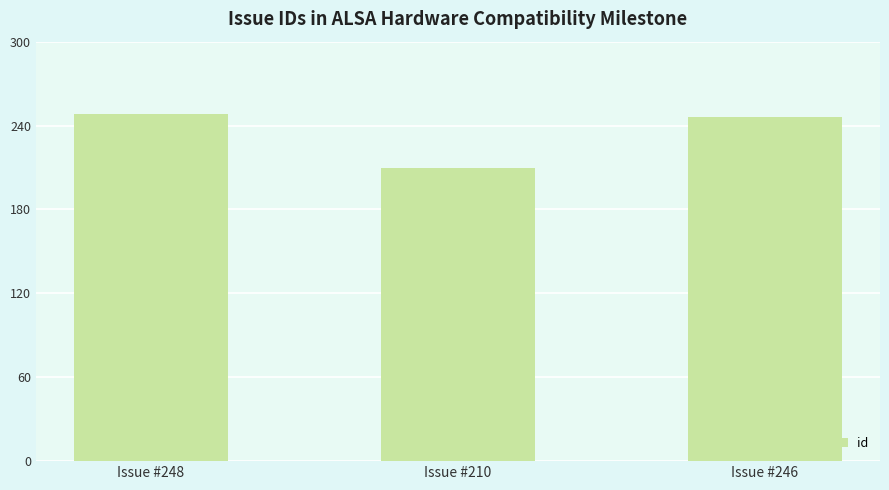

Which label corresponds to the smallest value in the chart?

Issue #210